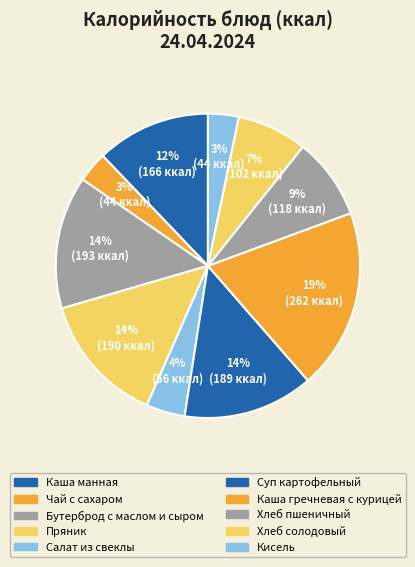

Is it true that Пряник is 26% of the pie?

False